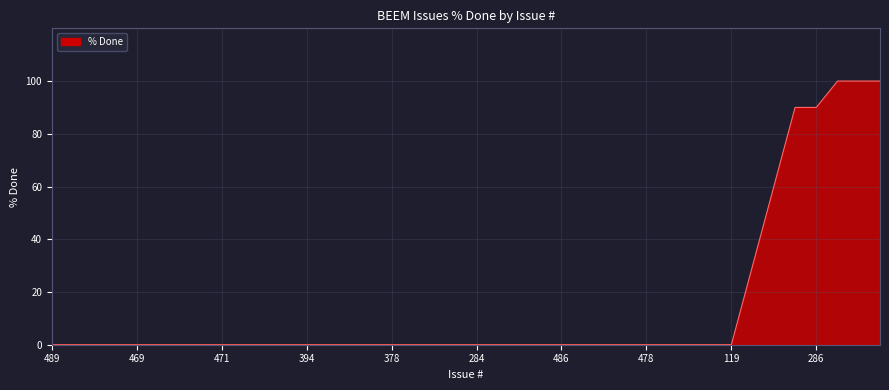

True or false: the data has more than 2 interior local peaks.

False